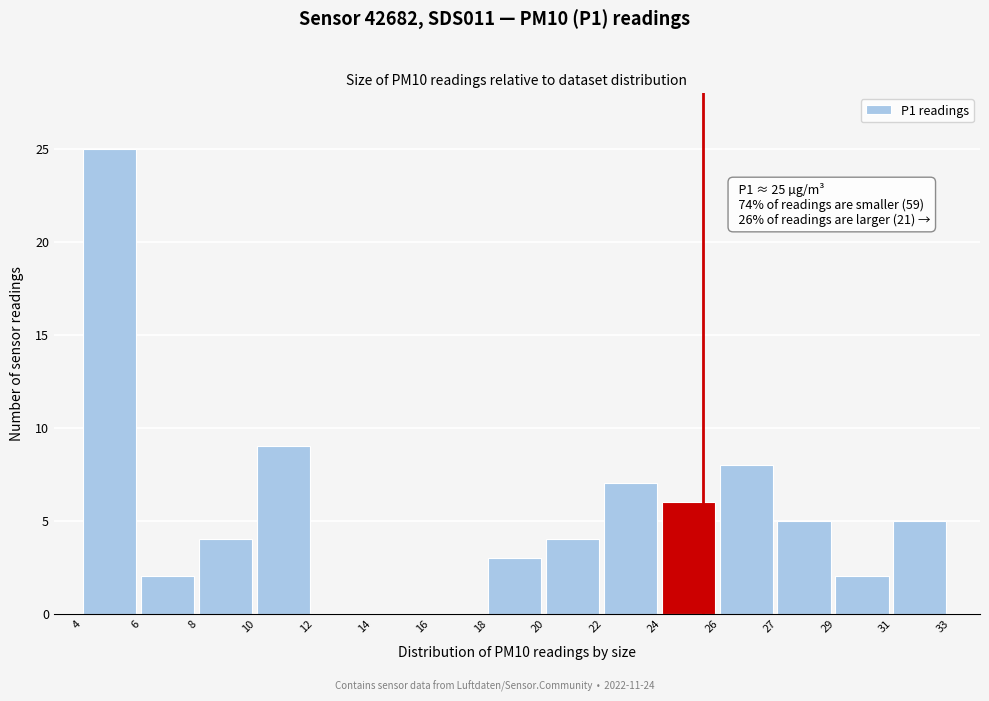

Reading left to right, list all the values displayed in this chart.

4=25	6=2	8=4	10=9	12=0	14=0	16=0	18=3	20=4	22=7	24=6	26=8	27=5	29=2	31=5